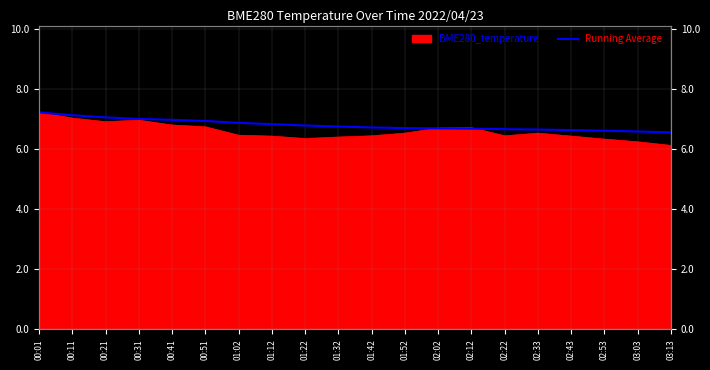

What is the approximate value at 00:31?

7.0